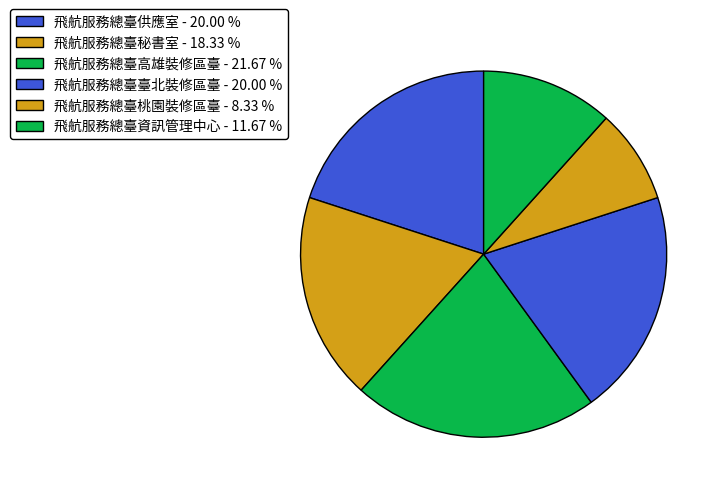

True or false: 飛航服務總臺高雄裝修區臺 accounts for 22% of the total.

True